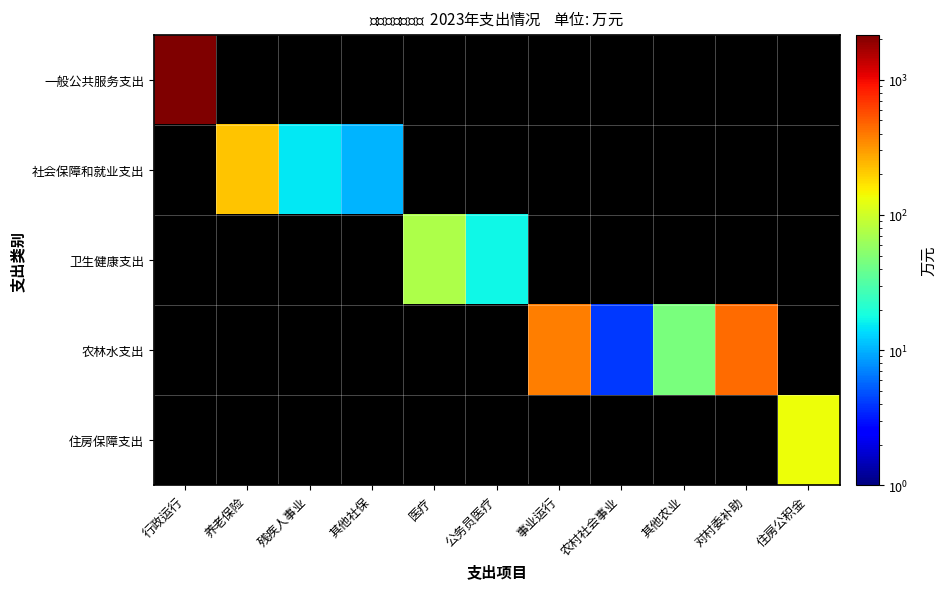

Which series has the largest range (max minus min)?

一般公共服务支出